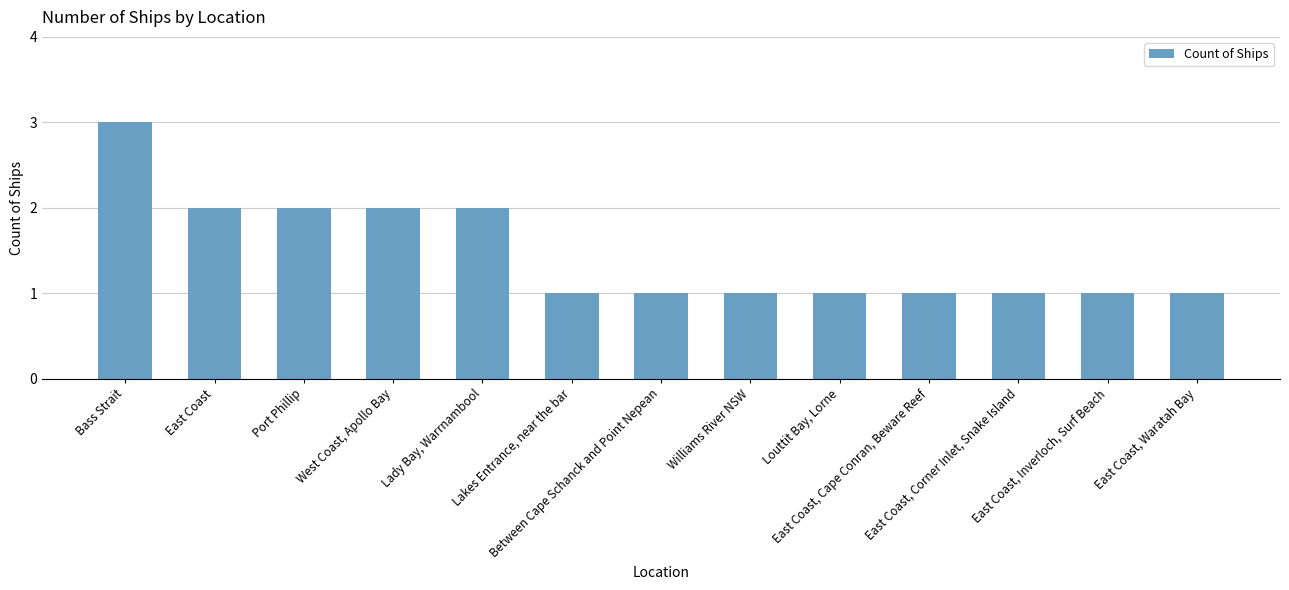

How many bars are there in total?

13